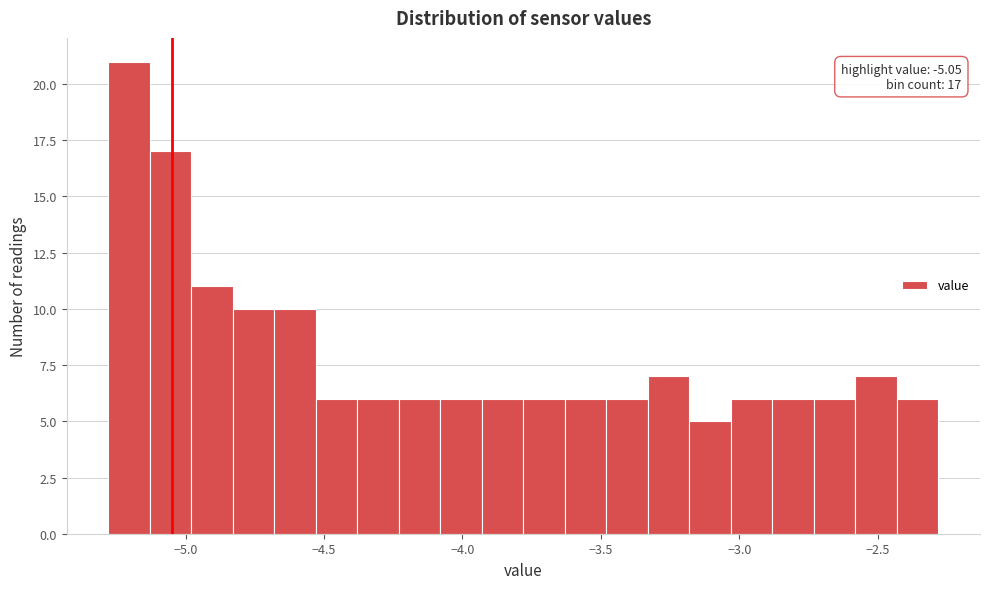

Around what value on the x-axis is the tallest bar? Give the approximate position of its centre, as read against the axis.

-5.20